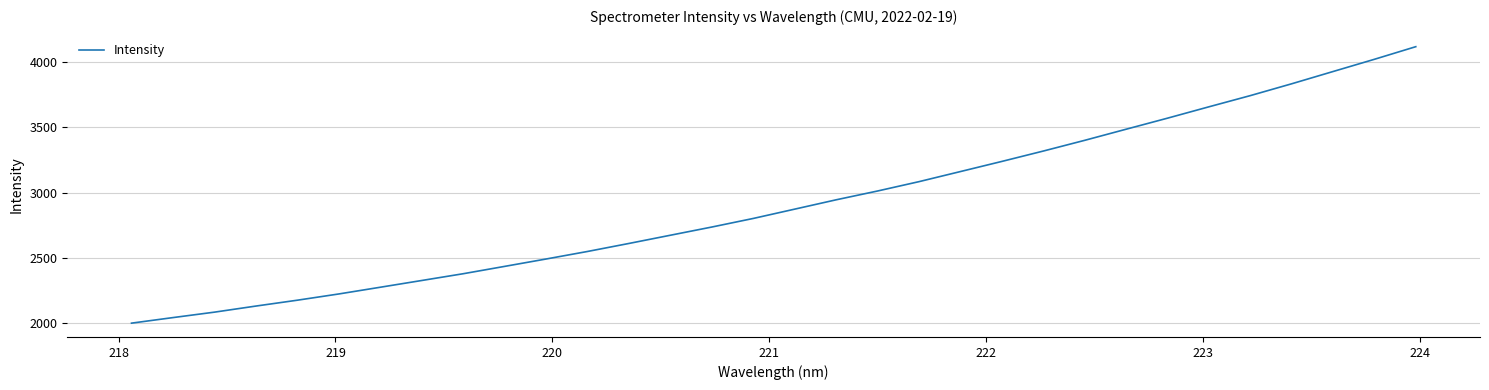

Does the chart display data point markers on the line(s)?

No